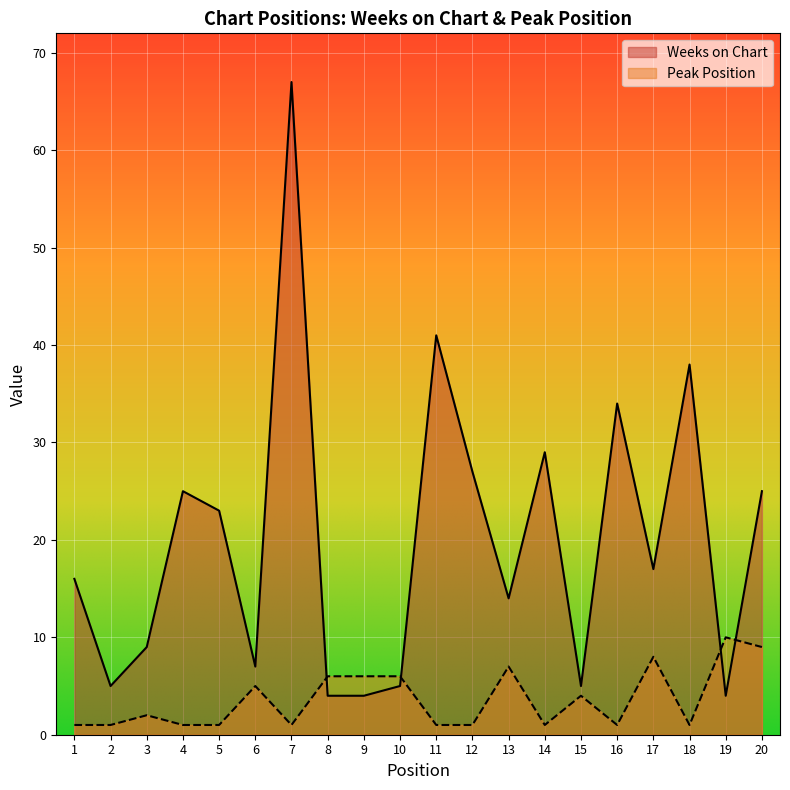

List the series in order of their overall mean, highest first.

Weeks on Chart, Peak Position